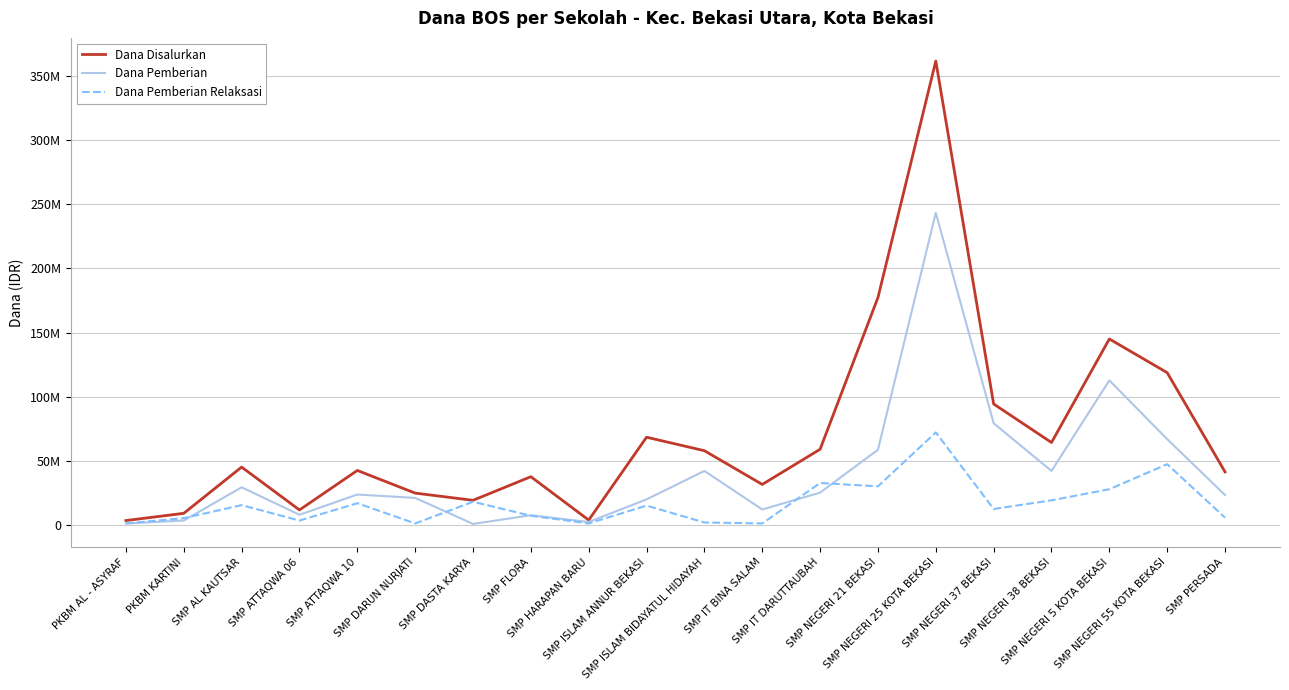

How many interior local peaks does the Dana Pemberian series have?

6